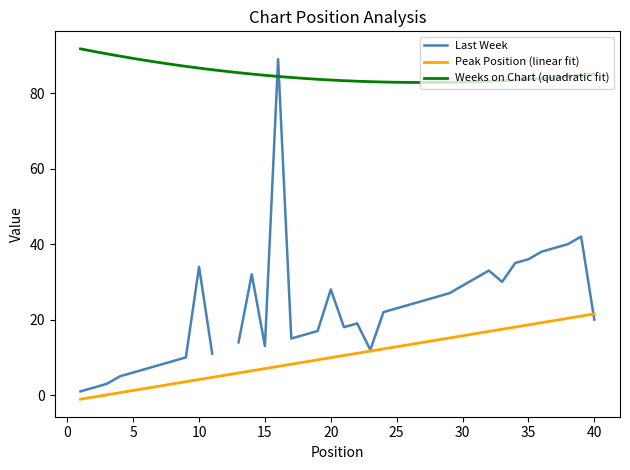

The Weeks on Chart (quadratic fit) series shows 84.7 at 15. True or false?

True